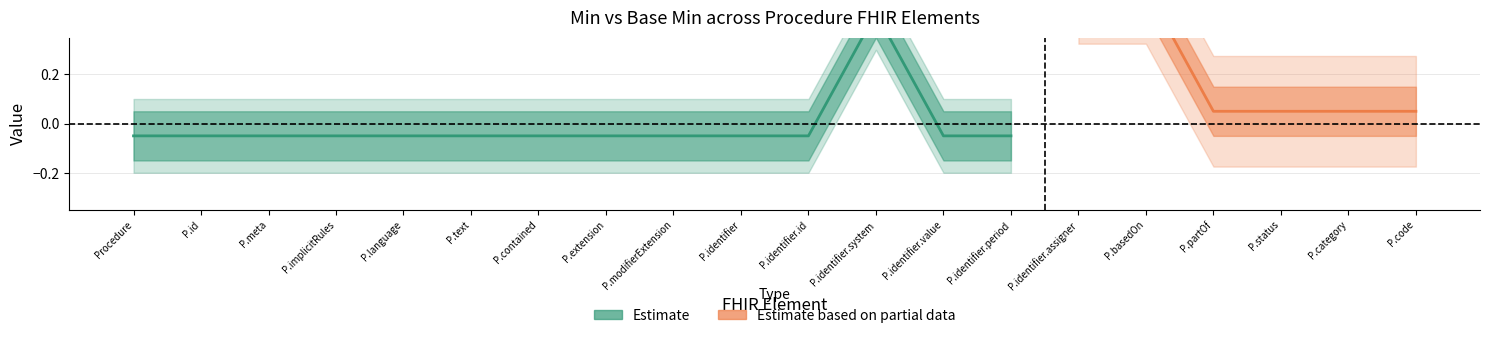

Which category has the highest value in the min_vals series?

Procedure.identifier.system